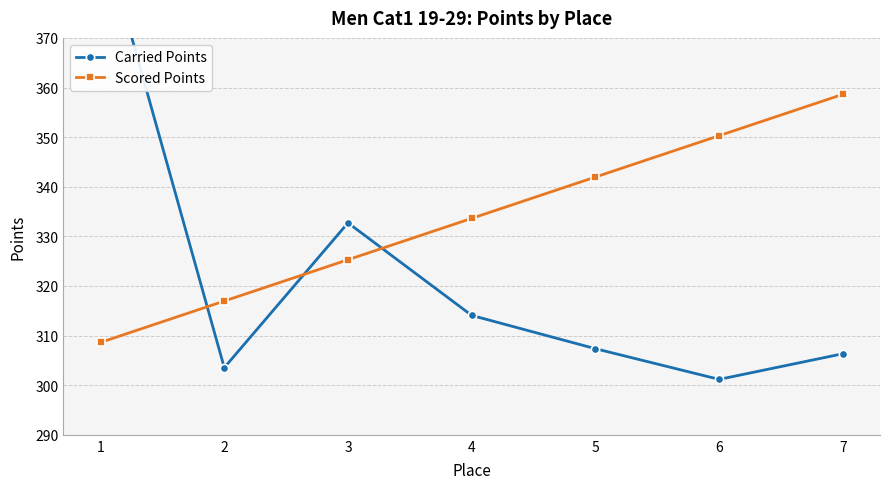

Is it true that Carried Points equals 301.2 at 6?

True